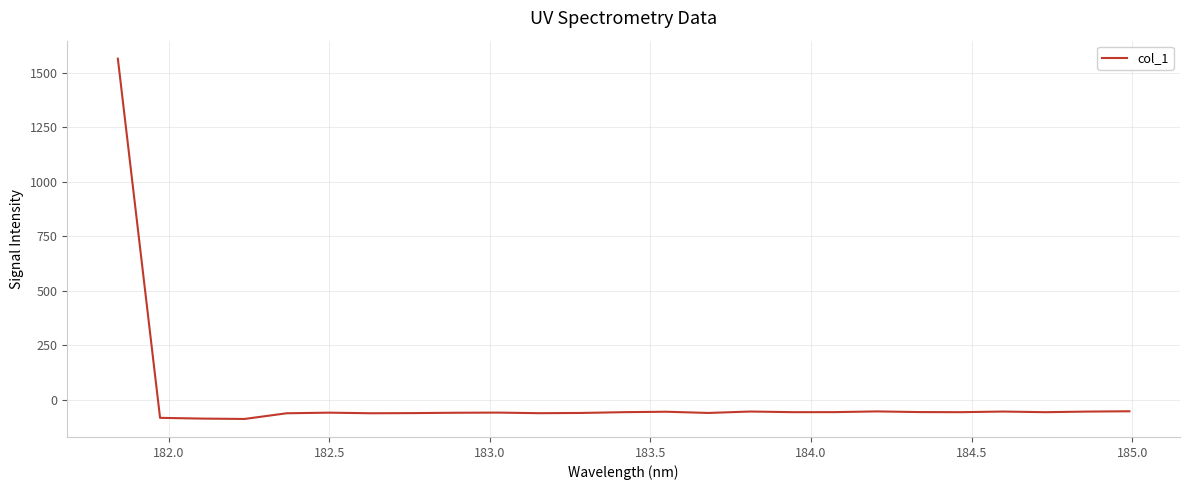

What is the sum of all values?

85.3